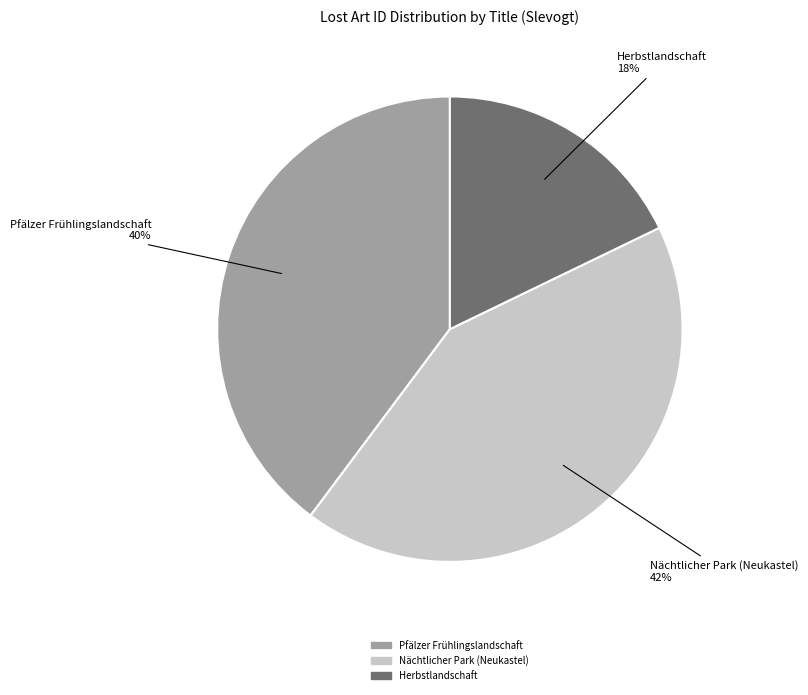

True or false: Nächtlicher Park (Neukastel) accounts for 34% of the total.

False